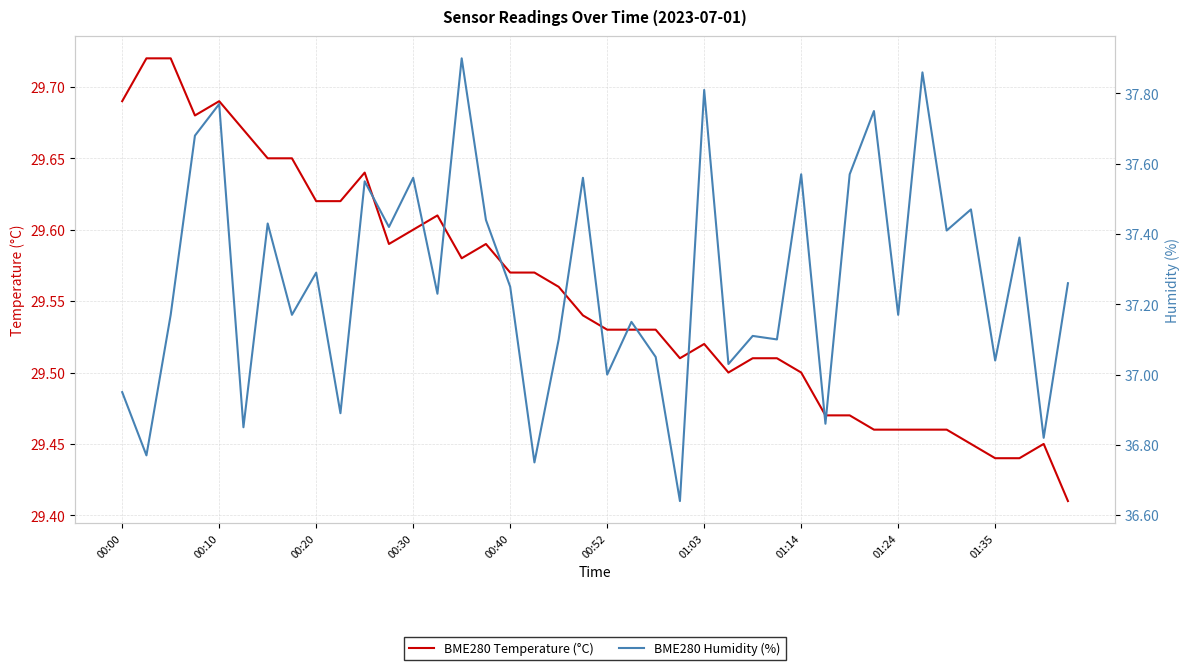

What position from the left is 01:03?

25